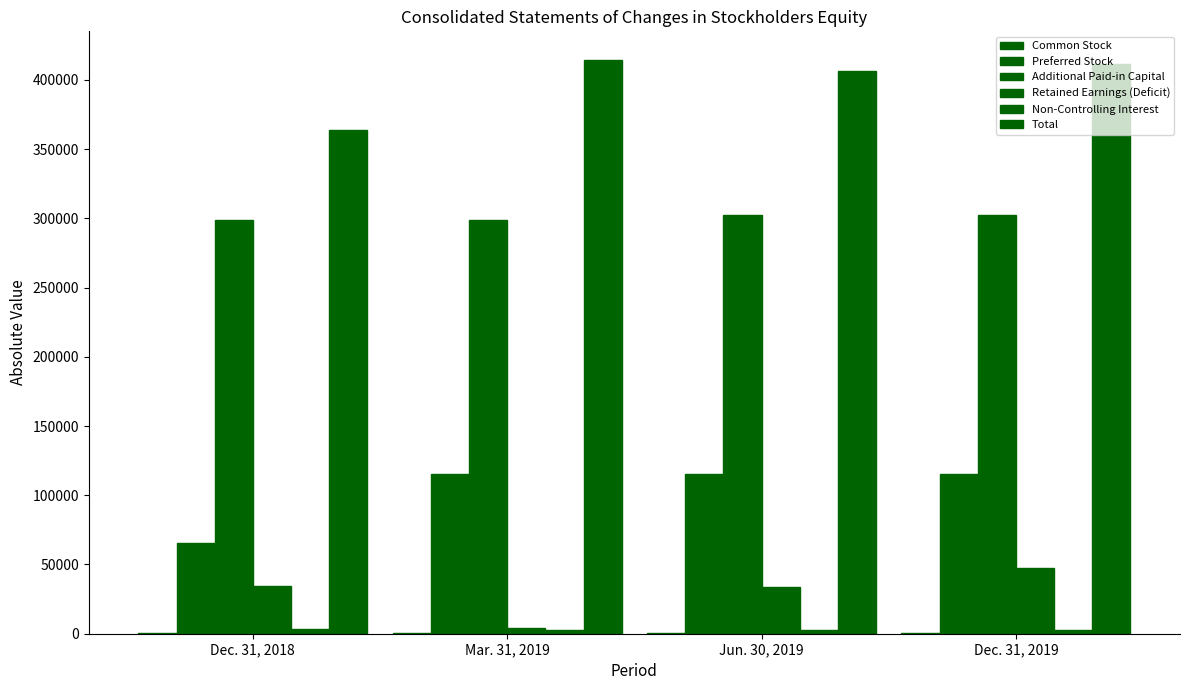

Reading left to right, transcribe all the data shown in this chart.

Common Stock: 167	167	170	170
Preferred Stock: 65639	114999	115281	115281
Additional Paid-in Capital: 298614	298746	302631	302723
Retained Earnings (Deficit): 34653	3867	33734	47367
Non-Controlling Interest: 3258	2938	2615	2965
Total: 363931	414298	406080	411643